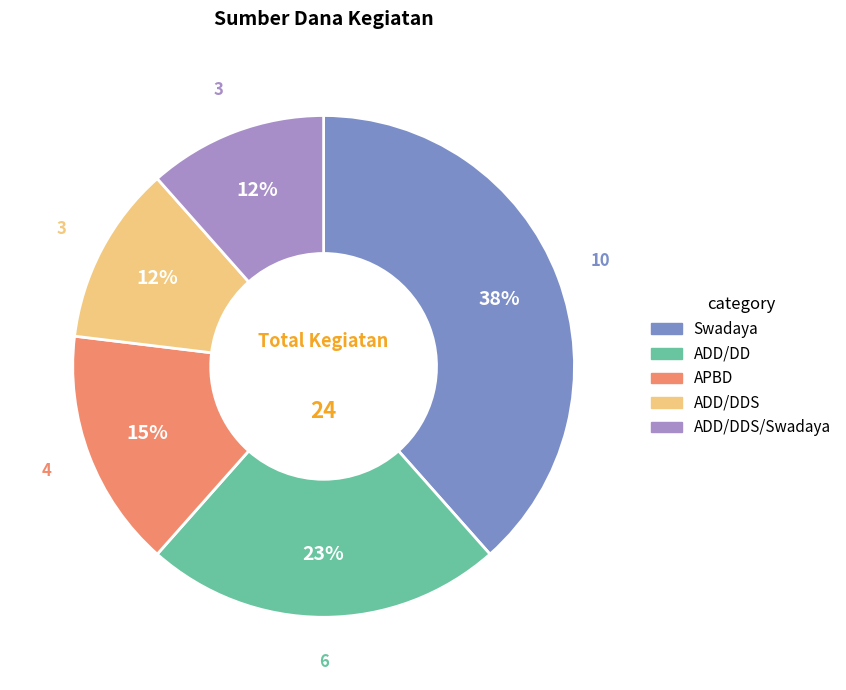

Is there a majority slice in this chart?

No